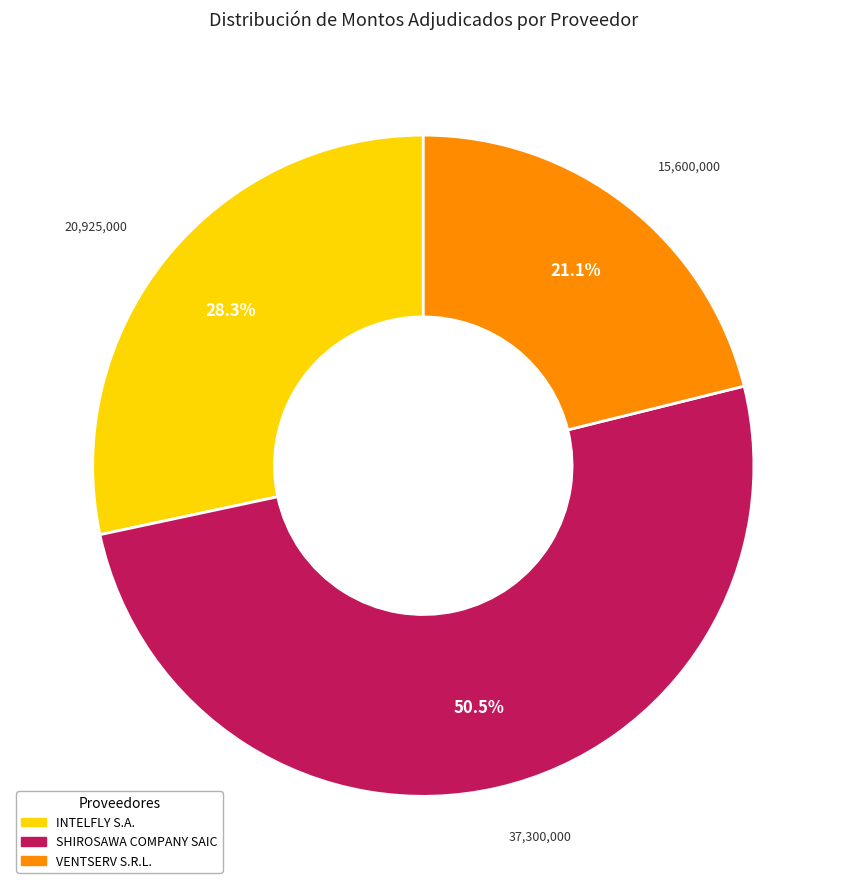

Approximately how many times larger is the value at SHIROSAWA COMPANY SAIC compared to INTELFLY S.A.?

1.8